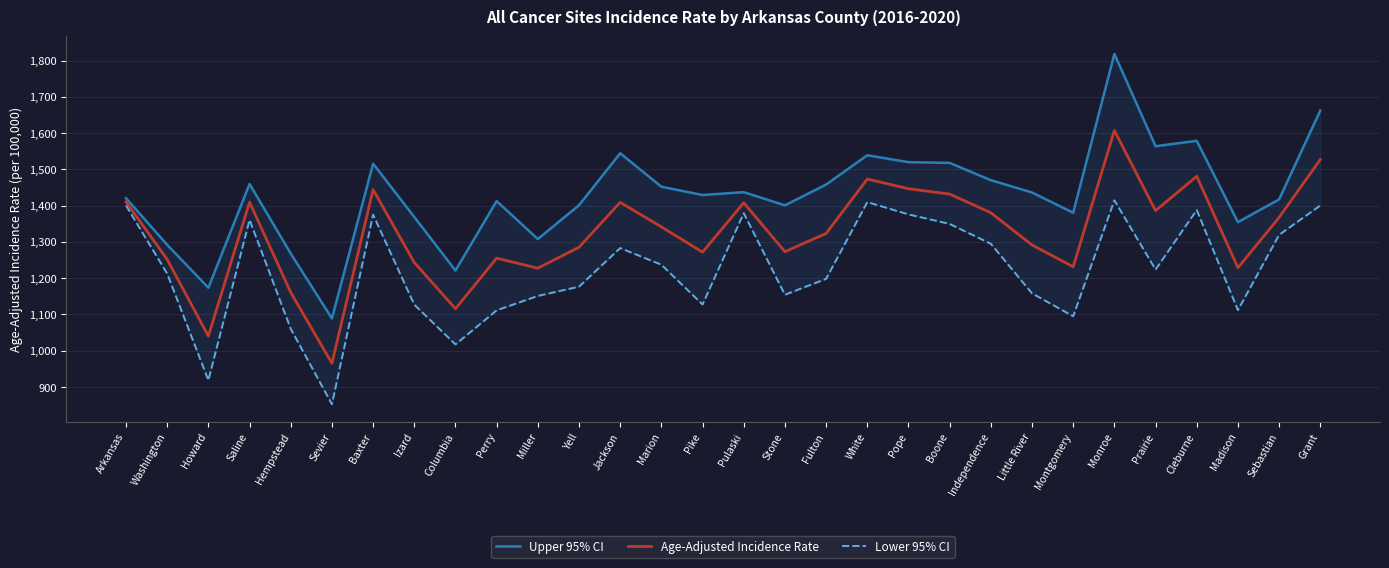

List the series in order of their overall mean, highest first.

Upper 95% CI, Age-Adjusted Incidence Rate, Lower 95% CI